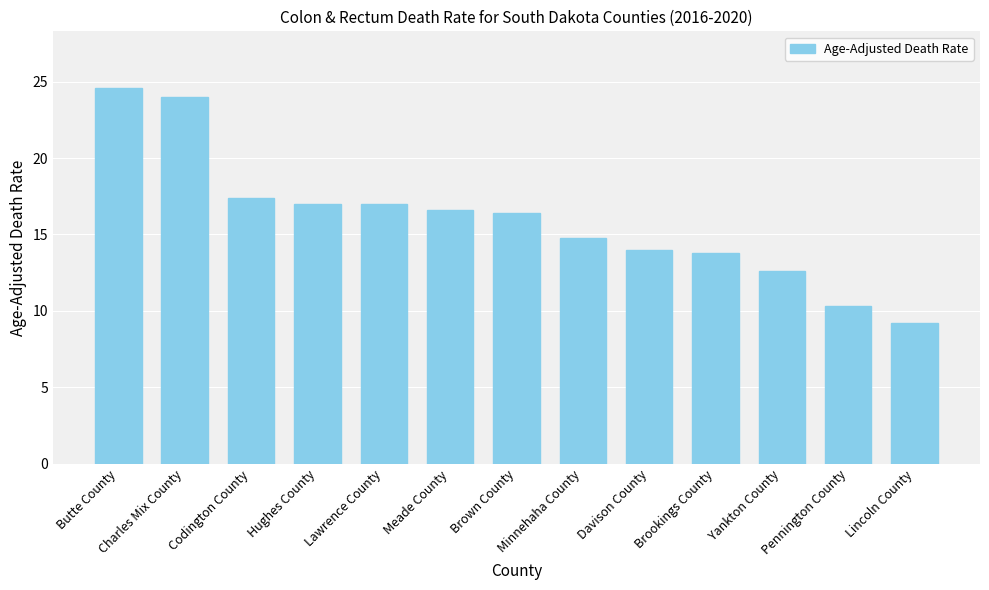

Reading right to left, what are all the values shown in this chart?

9.2	10.3	12.6	13.8	14.0	14.8	16.4	16.6	17.0	17.0	17.4	24.0	24.6